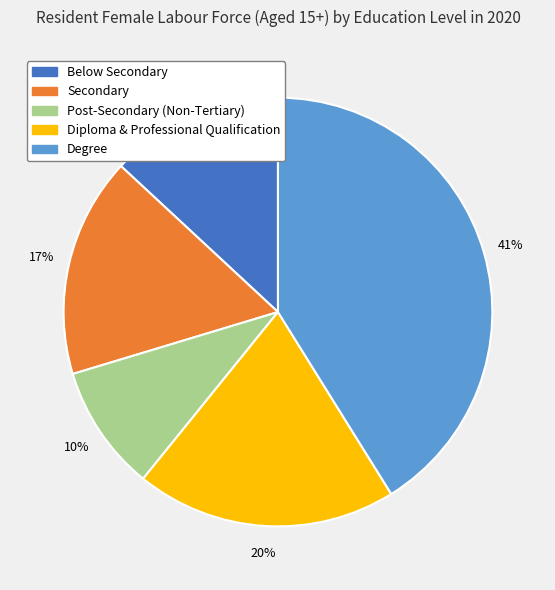

Rank the categories by value from lowest to highest.

Post-Secondary (Non-Tertiary), Below Secondary, Secondary, Diploma & Professional Qualification, Degree